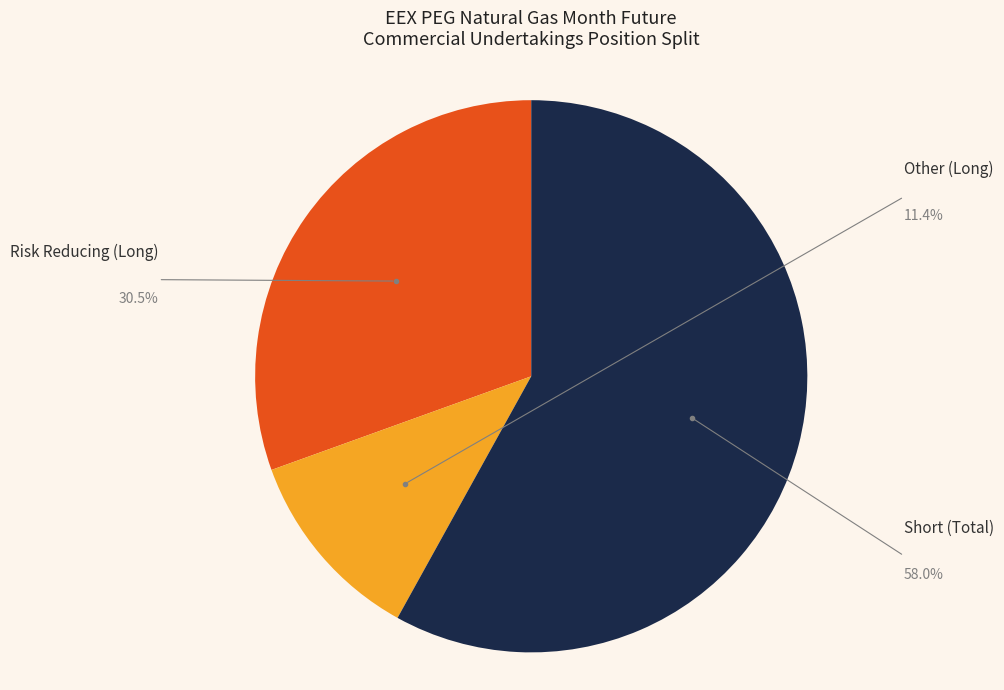

Does any single category account for the majority?

Yes